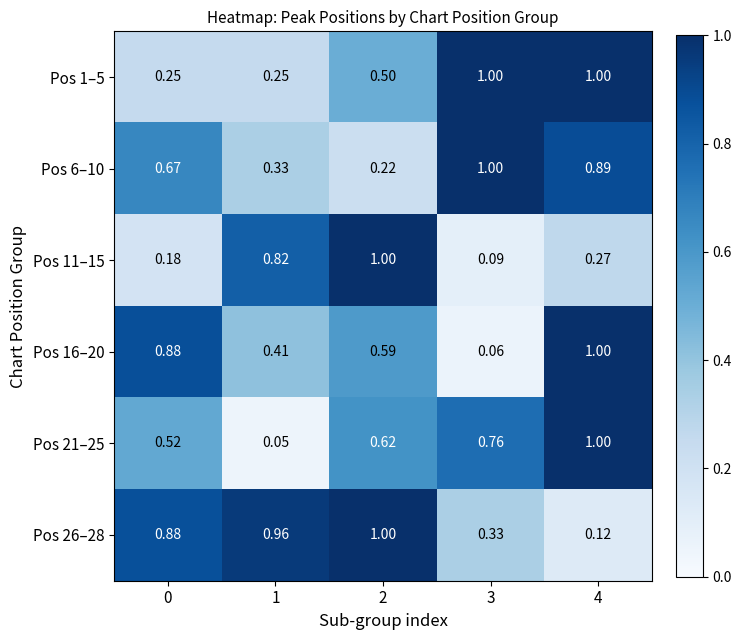

Is the value of Pos 11–15 at 0 greater than the value of Pos 1–5 at 0?

No